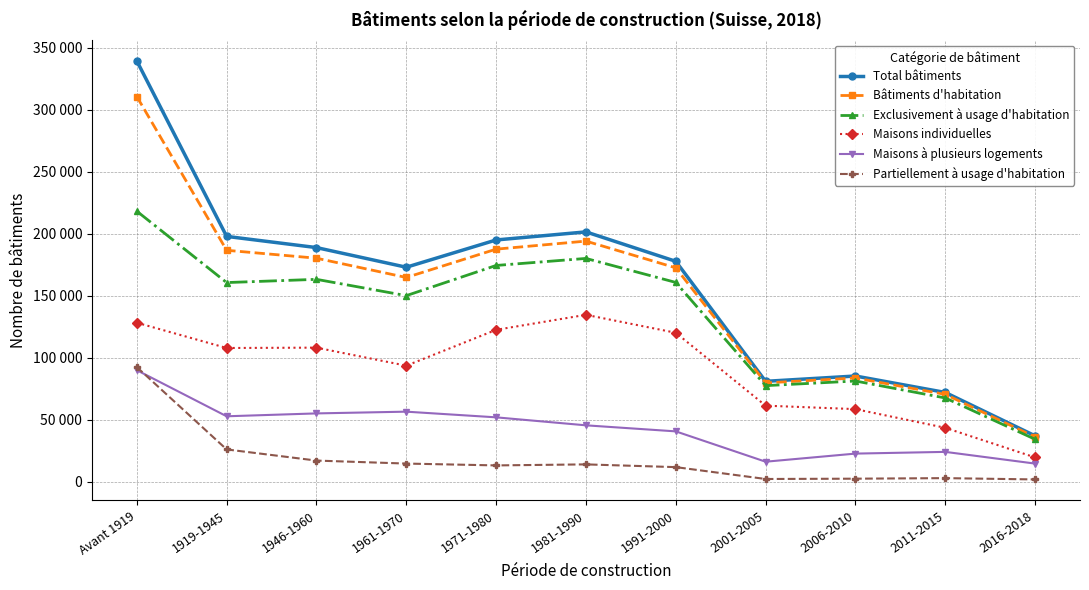

List the labels in order of Bâtiments d'habitation value, largest first.

Avant 1919, 1981-1990, 1971-1980, 1919-1945, 1946-1960, 1991-2000, 1961-1970, 2006-2010, 2001-2005, 2011-2015, 2016-2018